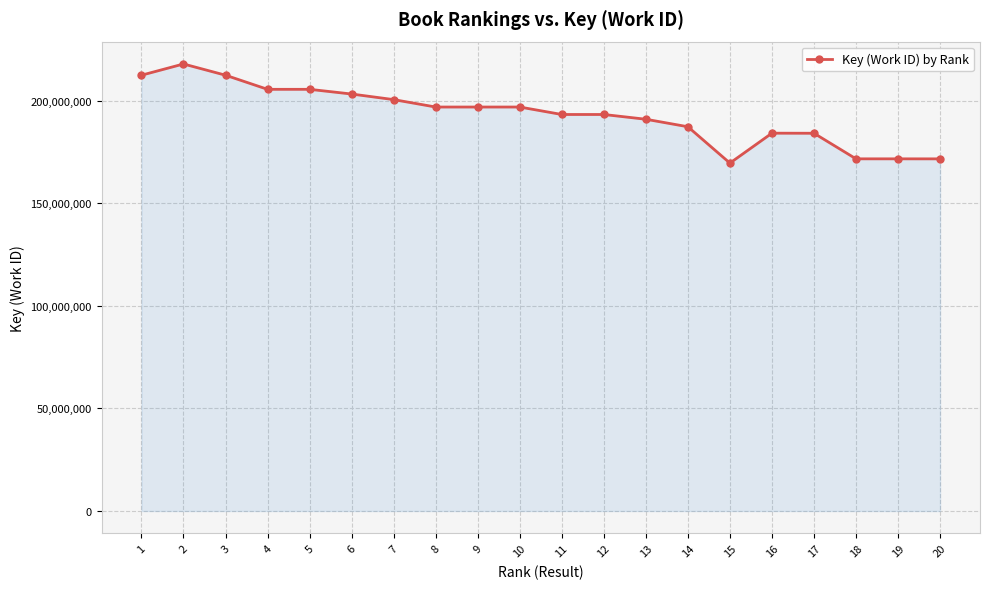

What is the value of the 17th point from the left?

184163410